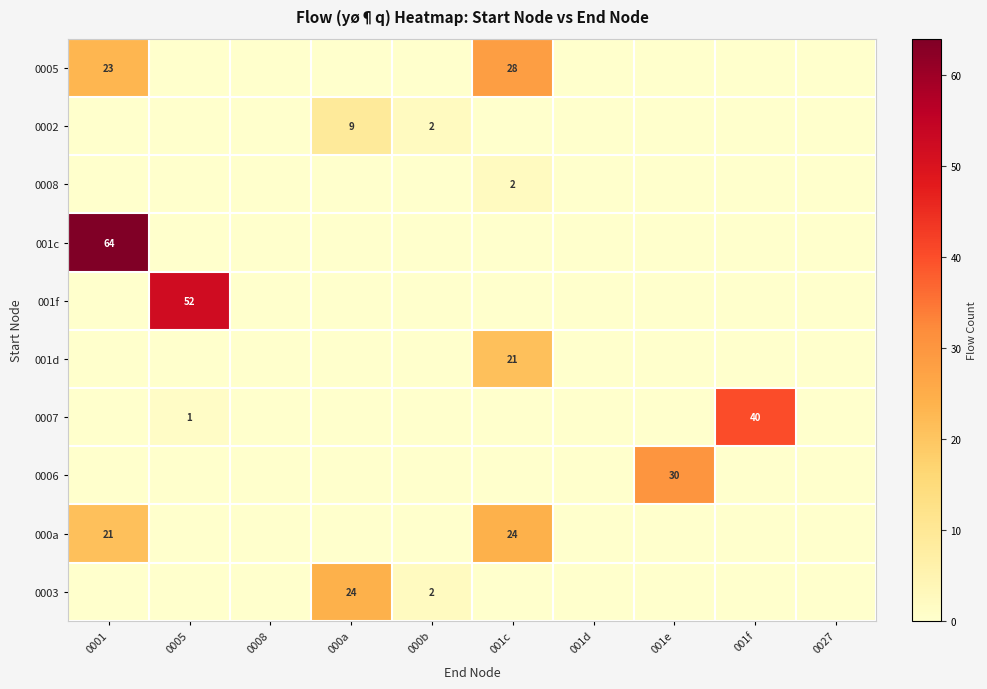

The 000a series shows 38 at 0001. True or false?

False